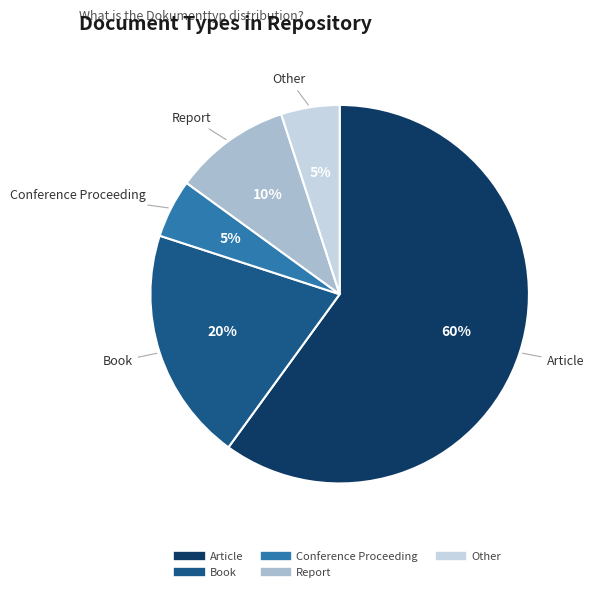

Which slice represents more than half of the pie?

Article